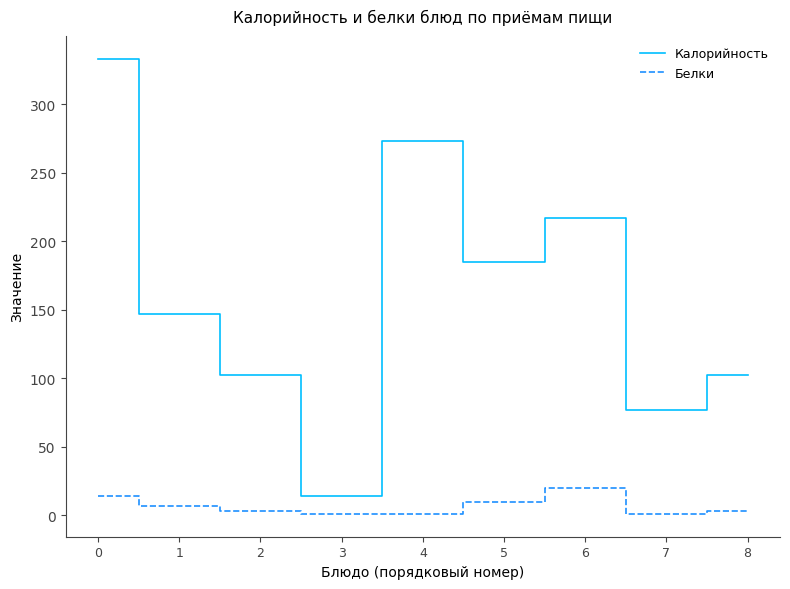

Which series changed the most between 3 and 6?

Калорийность